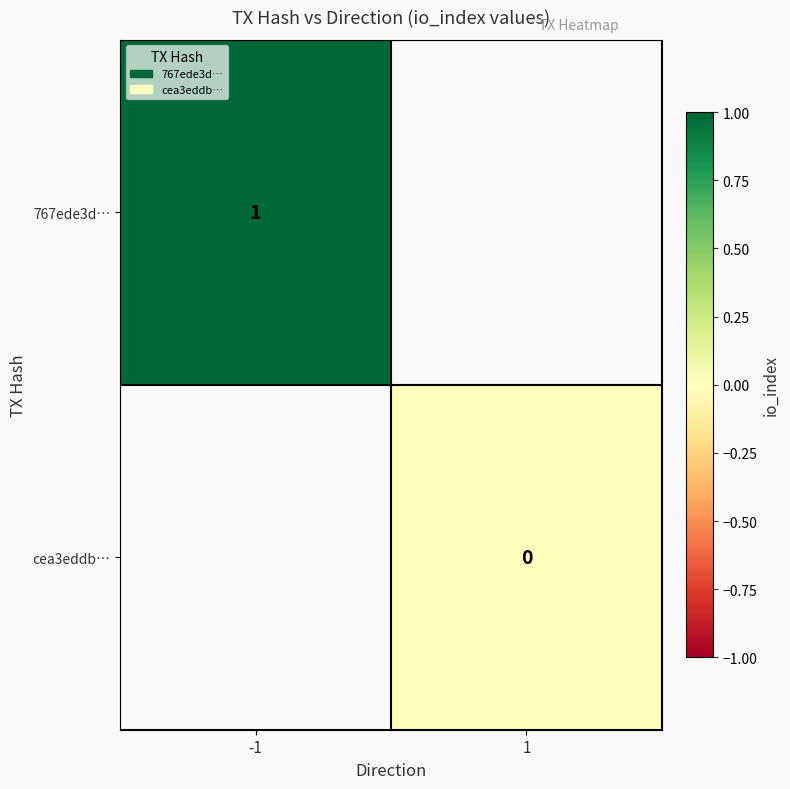

What is the maximum value shown in the chart?

1.0